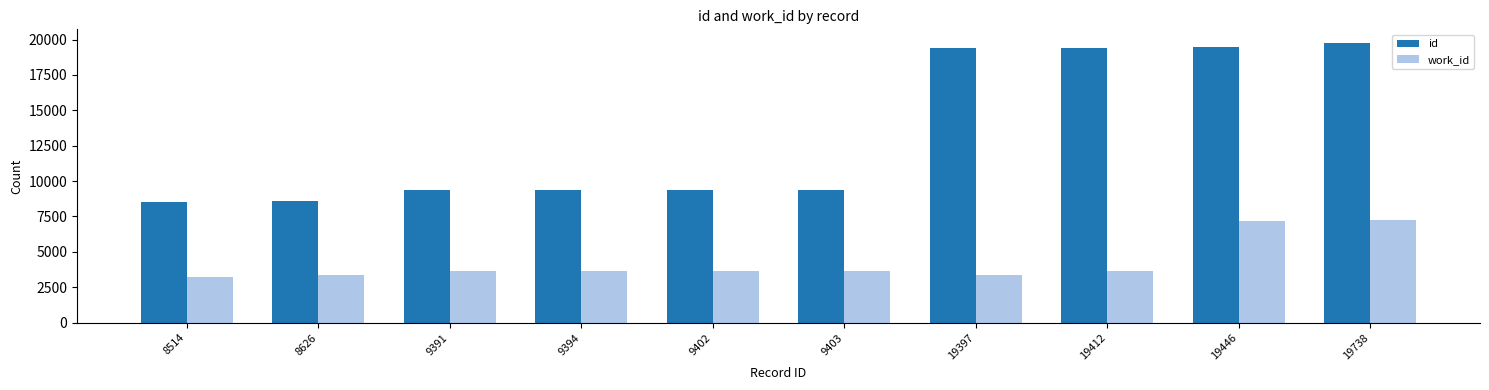

Is the value of work_id at 9402 greater than the value of id at 19738?

No